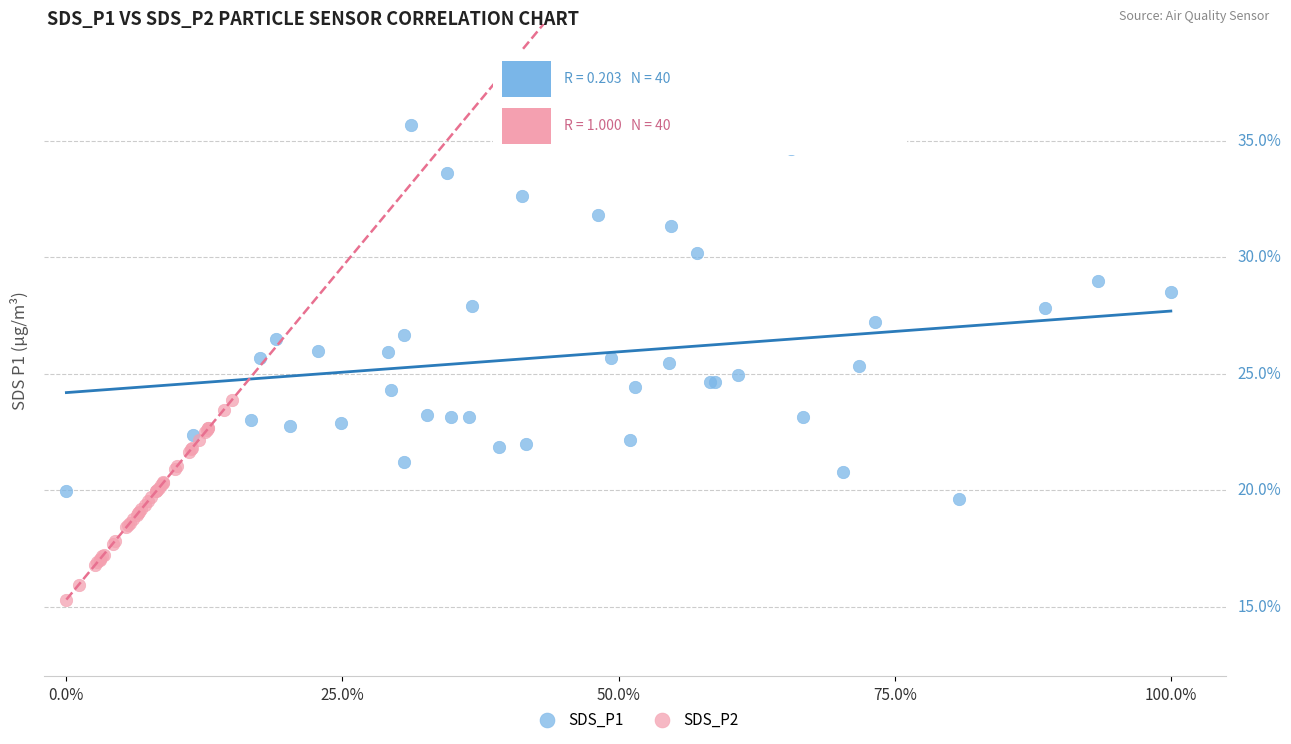

Which series reaches the minimum Y coordinate?

SDS_P2